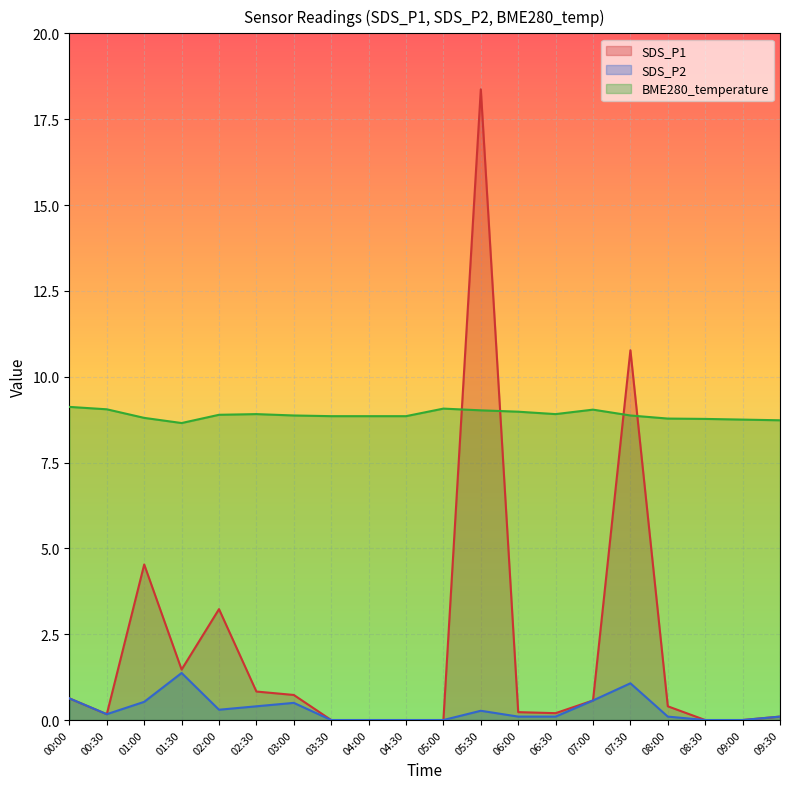

What is the spread (max minus min) of values at 06:30?

8.8